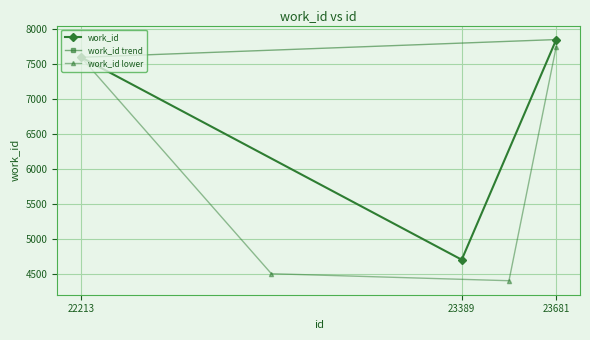

List the labels in order of value, largest first.

23681, 22213, 23389